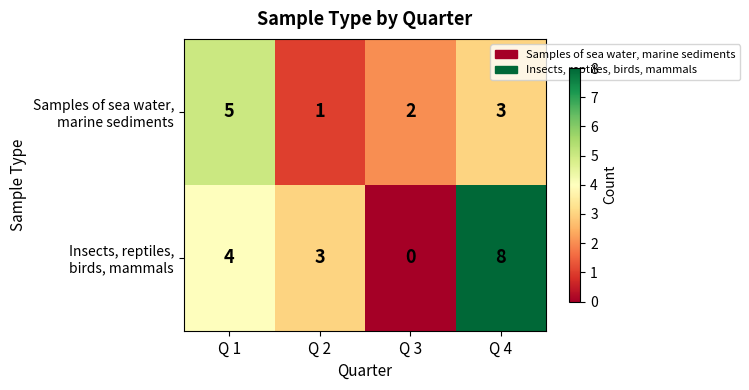

What is the maximum value shown in the chart?

8